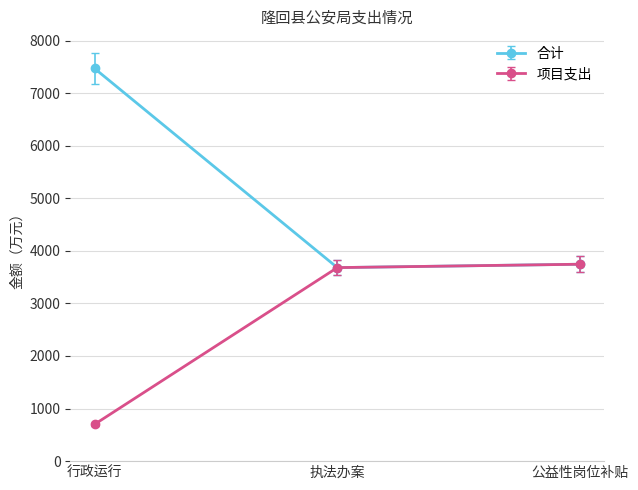

What is the total value across all series at 公益性岗位补贴?

7490.0